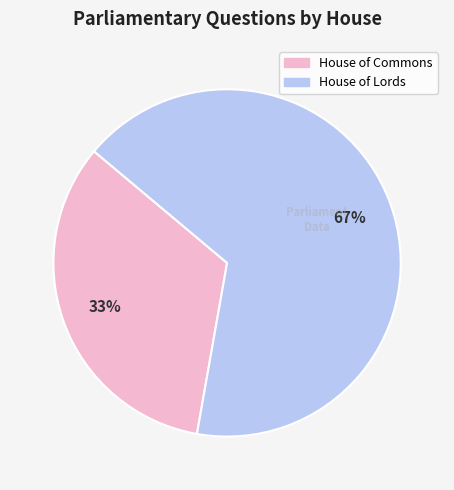

Is the sum of House of Commons and House of Lords greater than half?

Yes